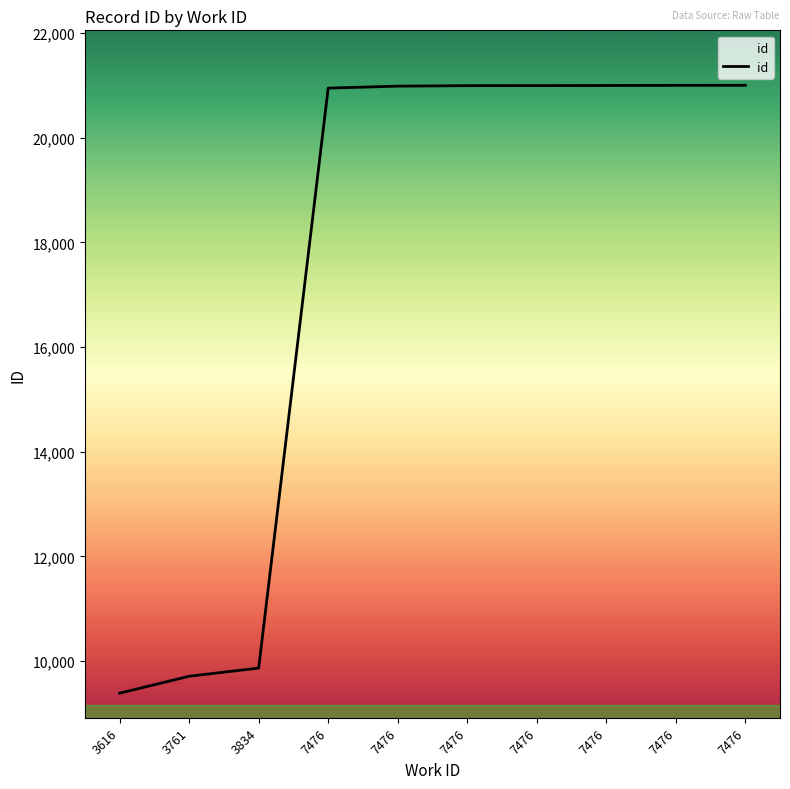

Does the chart display data point markers on the line(s)?

No